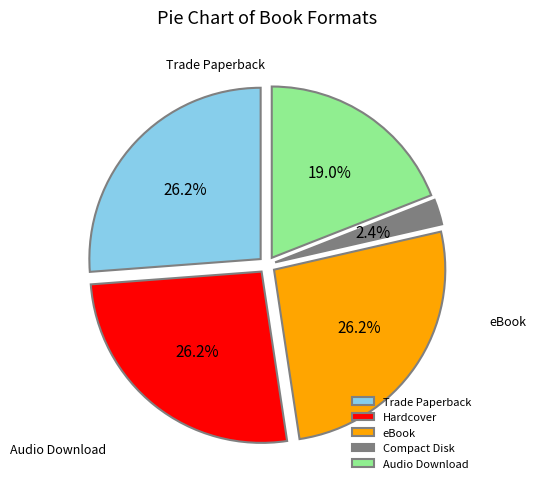

Which slice is the smallest?

Compact Disk